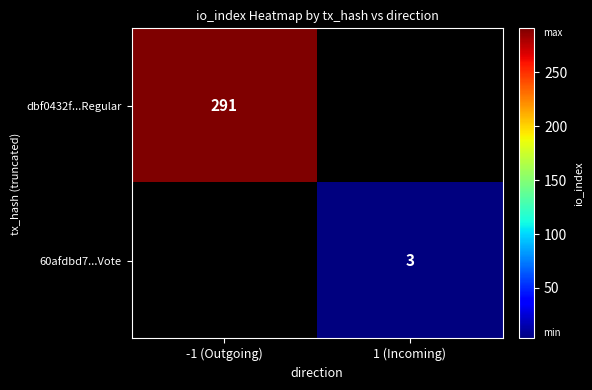

The 60afdbd7...Vote series shows 3 at 1 (Incoming). True or false?

True